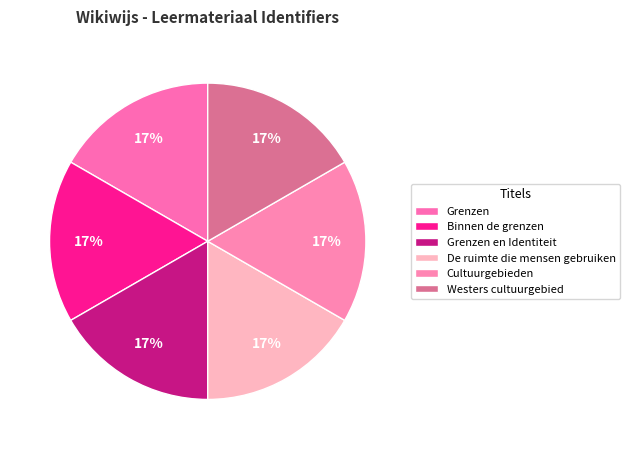

What portion of the pie excludes Binnen de grenzen?

83.3%